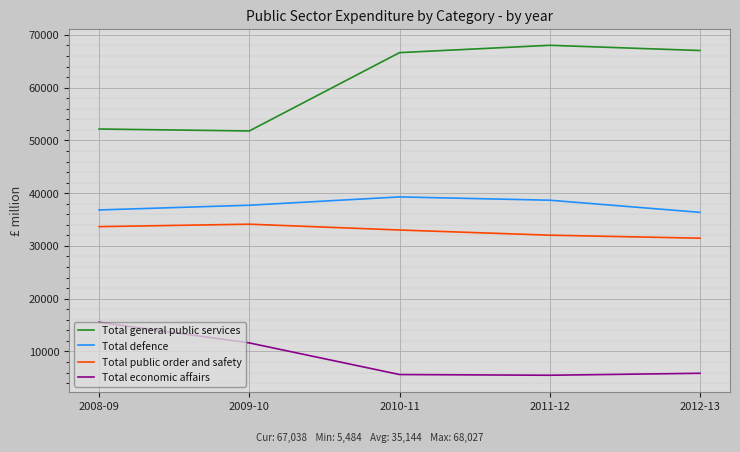

What is the total value across all series at 2011-12?

144208